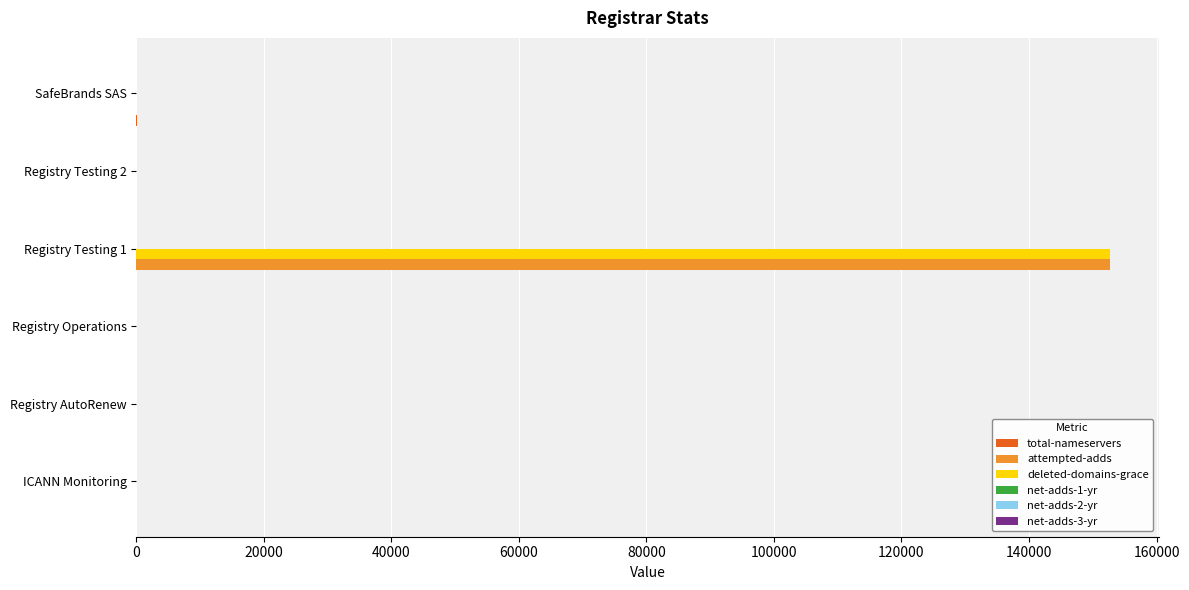

Is it true that attempted-adds equals 77549 at Registry AutoRenew?

False